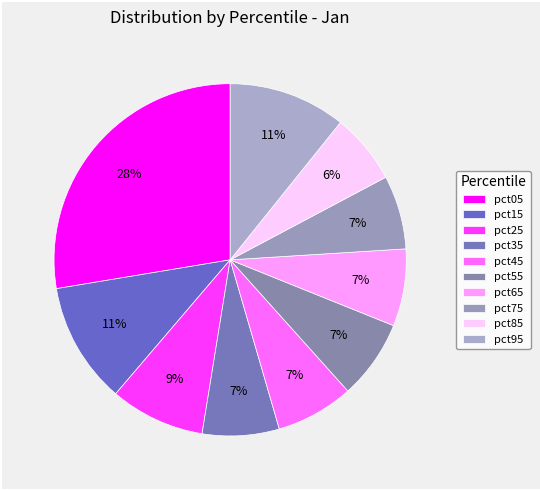

Rank the categories by value from lowest to highest.

pct85, pct75, pct35, pct65, pct45, pct55, pct25, pct95, pct15, pct05